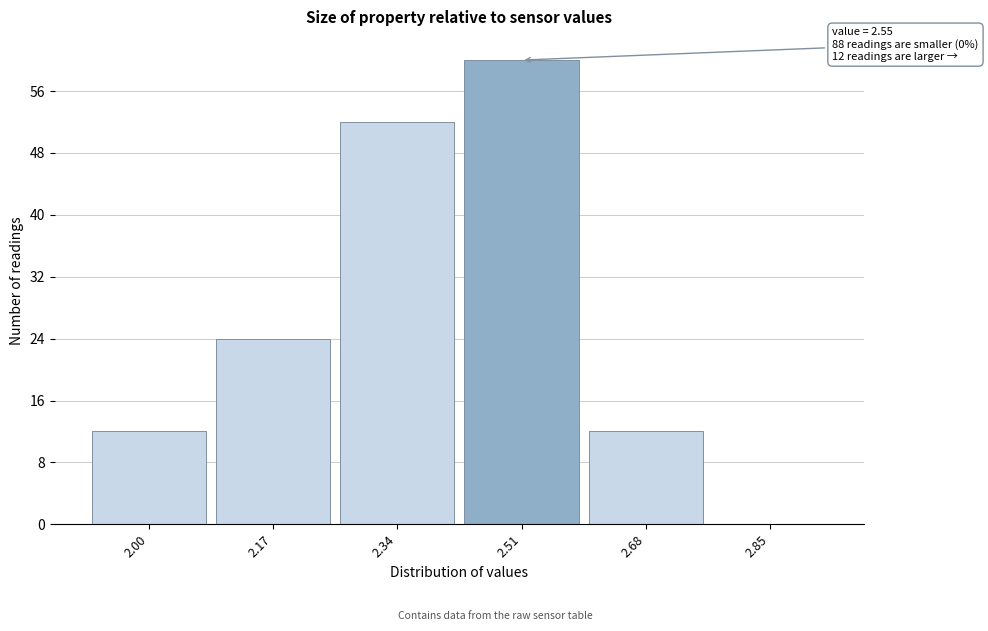

Where is the data nearest to the value 30?

2.17